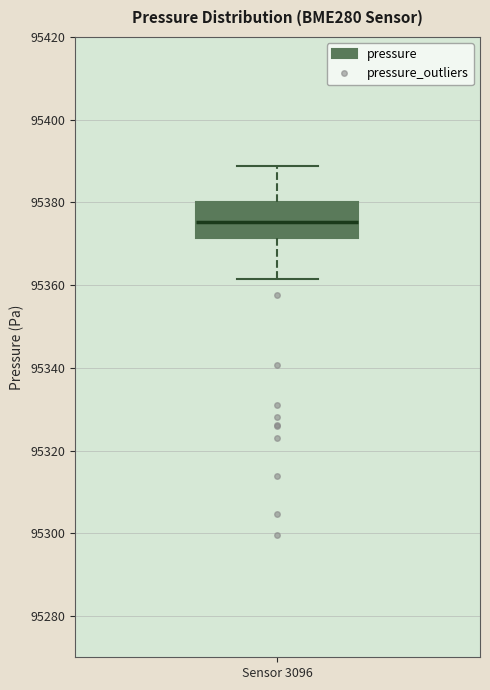

Transcribe this box plot: give where the median line is, the range the box spans, and where the two whiskers end, as read against the y-axis. The values are not printed on the chart, so give them approximately, as read against the axis.

median 95376, box 95372 to 95380, whiskers 95362 to 95388